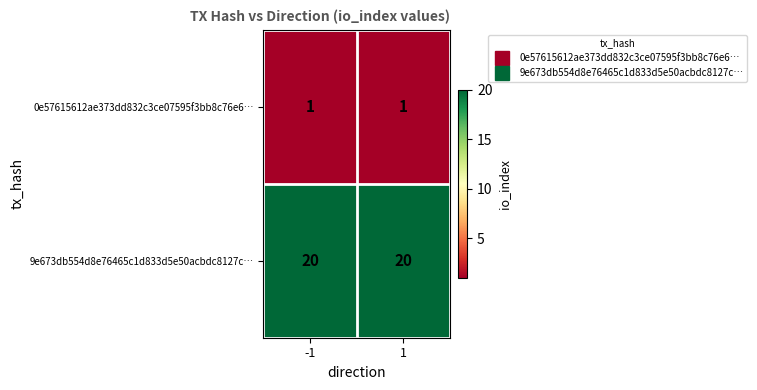

How many categories are shown in the chart?

2